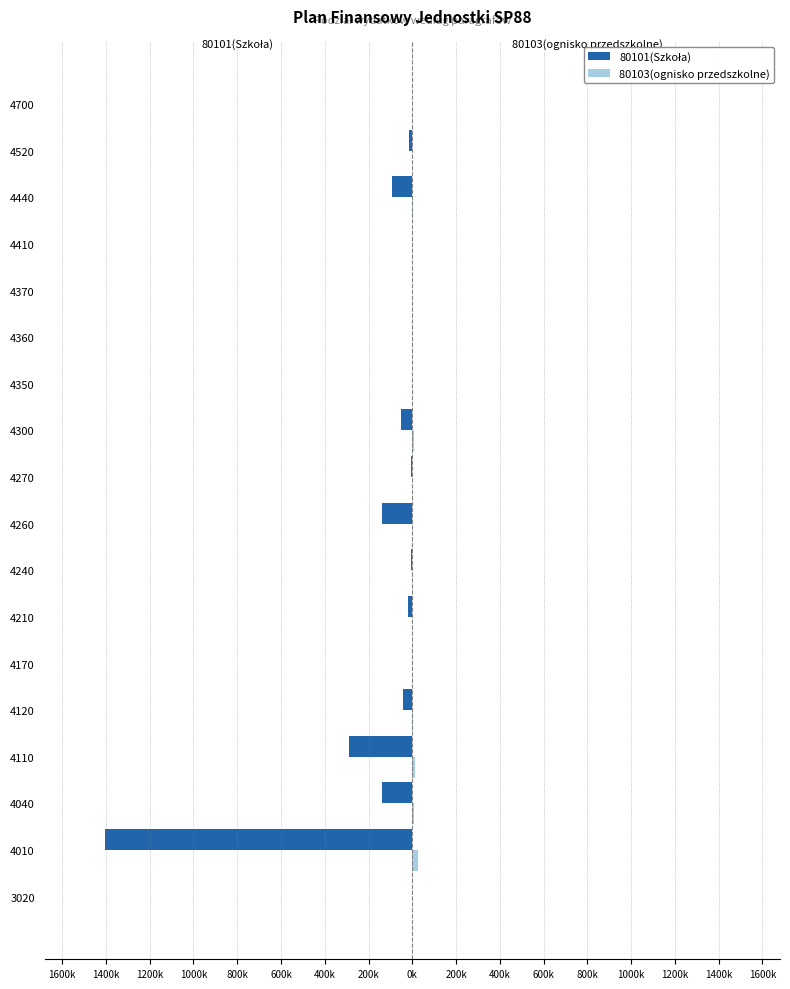

Reading right to left, list all the values displayed in this chart.

80101(Szkoła): 0	-13000	-93100	-1000	0	-2740	0	-50000	-5000	-140000	-4000	-17960	0	-41600	-291400	-138800	-1403900	-1800
80103(ognisko przedszkolne): 0	0	3400	0	0	0	0	6600	0	0	0	0	0	1900	13300	7800	26900	0